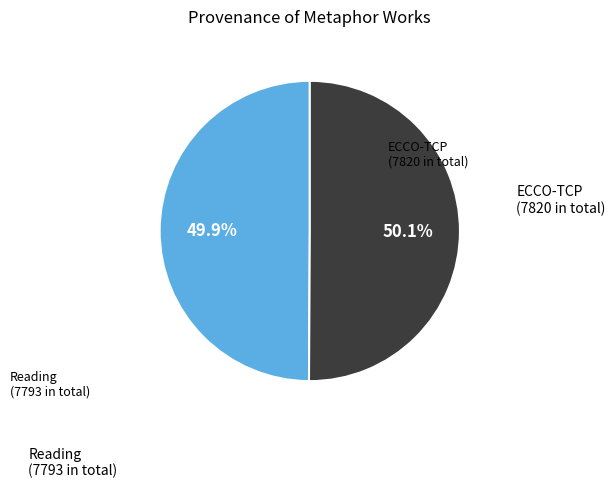

Is there a majority slice in this chart?

Yes